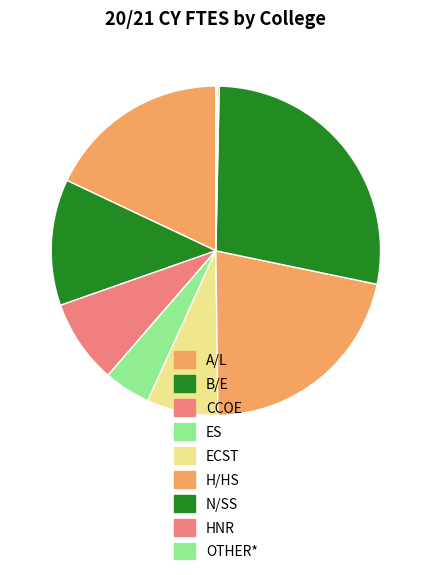

What percentage do A/L and ES together represent?

22.6%